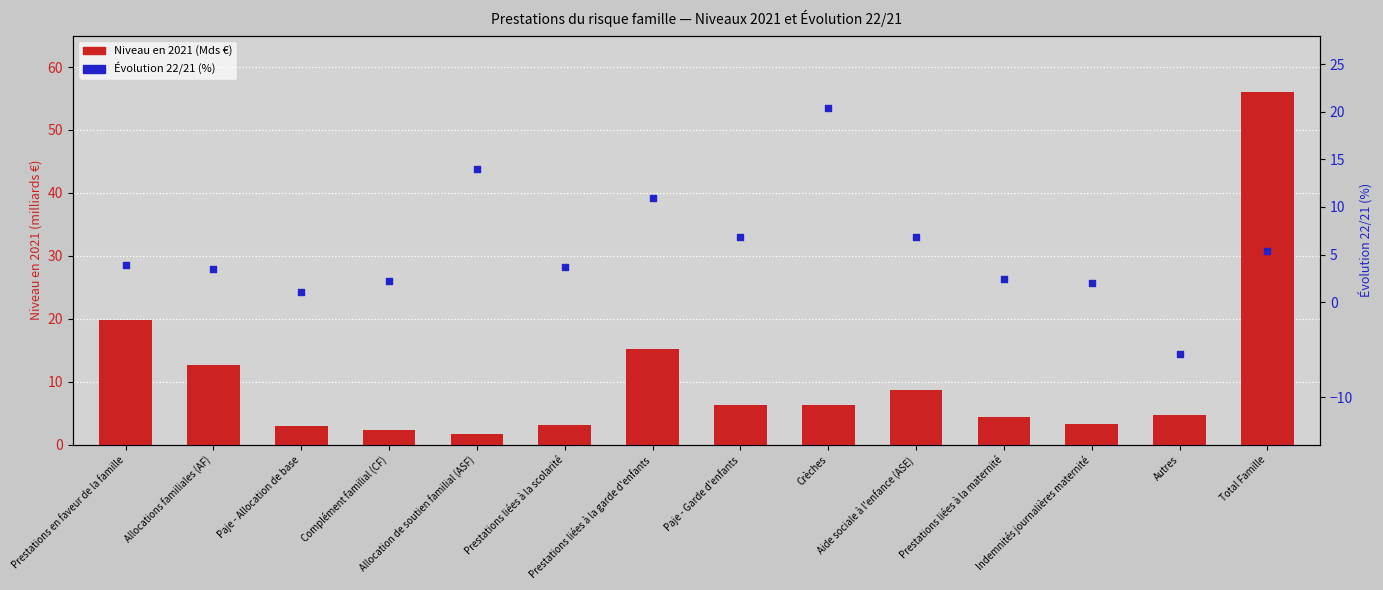

What are all the series names shown in the legend?

Niveau en 2021 (Mds €), Évolution 22/21 (%)